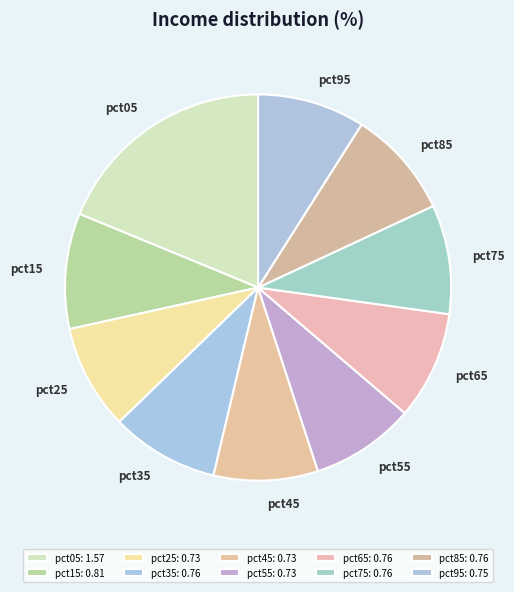

Approximately how many times larger is the value at pct55 compared to pct05?

0.5